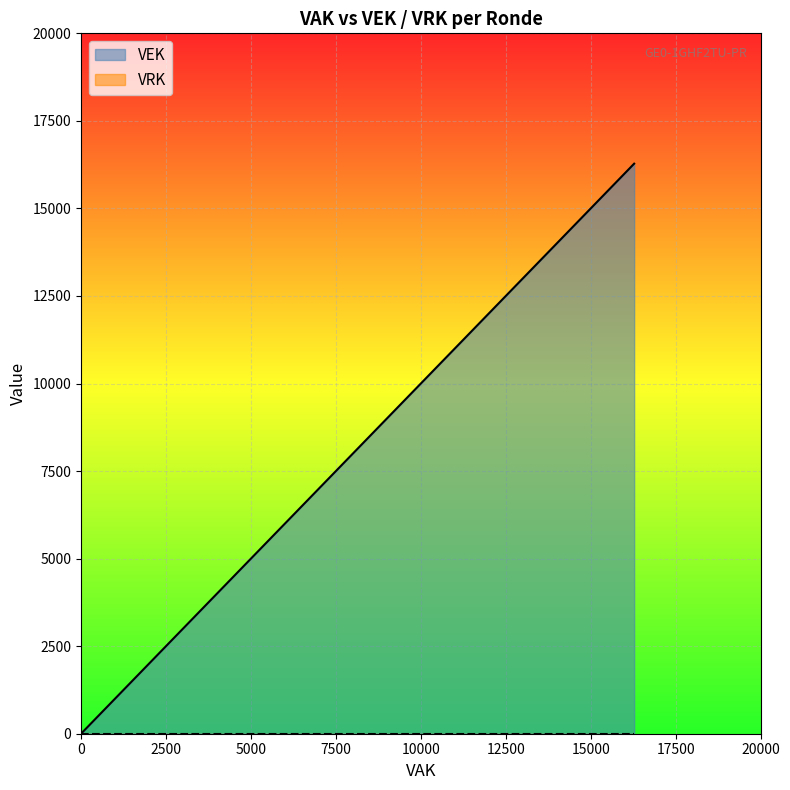

What value does the data have at 2023 1ste aanpassing – goedgekeurd, to the nearest 10?

16280